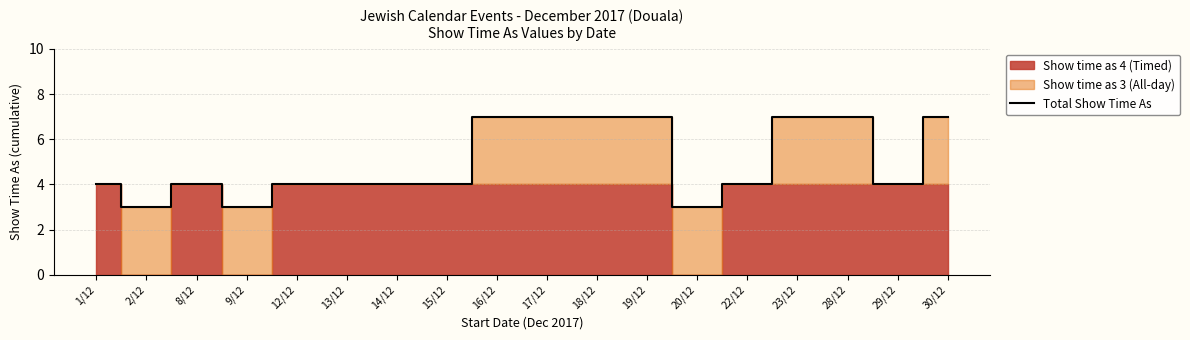

How many points are higher than both their immediate neighbors (excluding endpoints)?

1